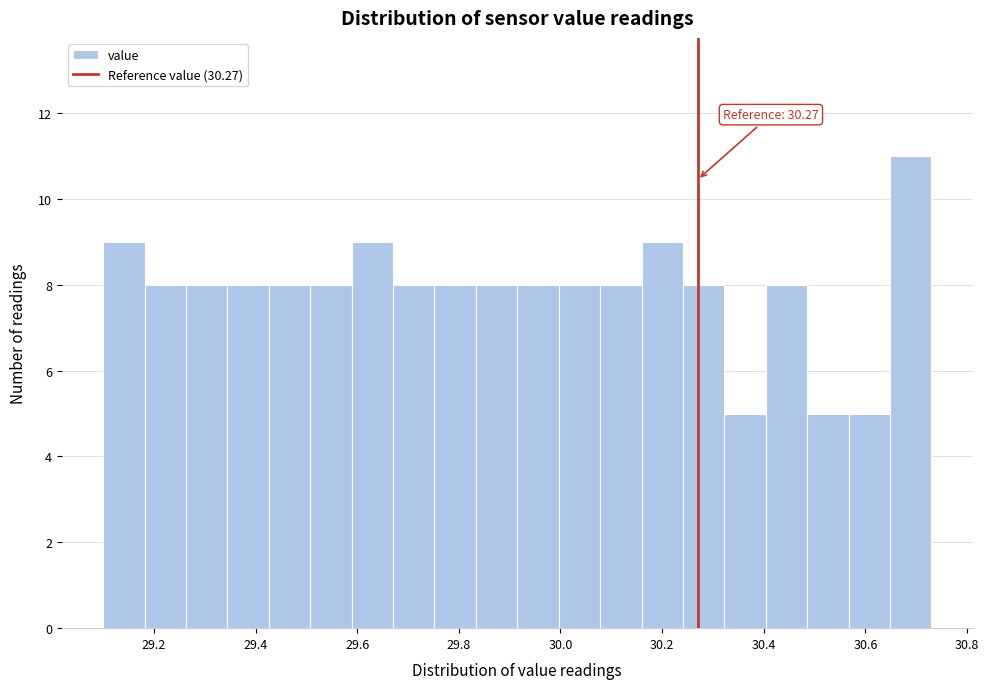

Over which range of the x-axis is the bar tallest?

30.64 to 30.74